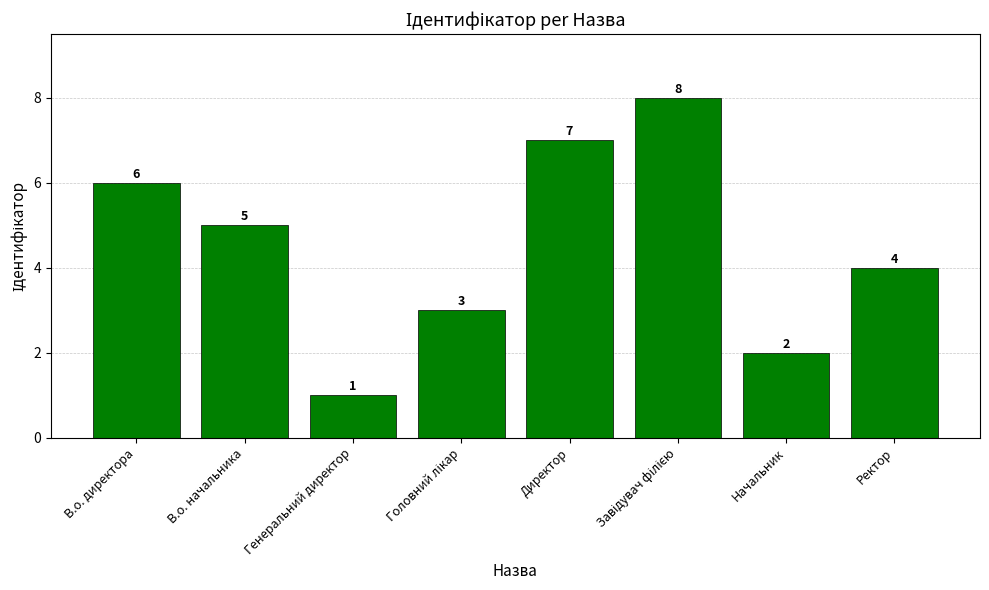

How many values are between 3 and 7?

5